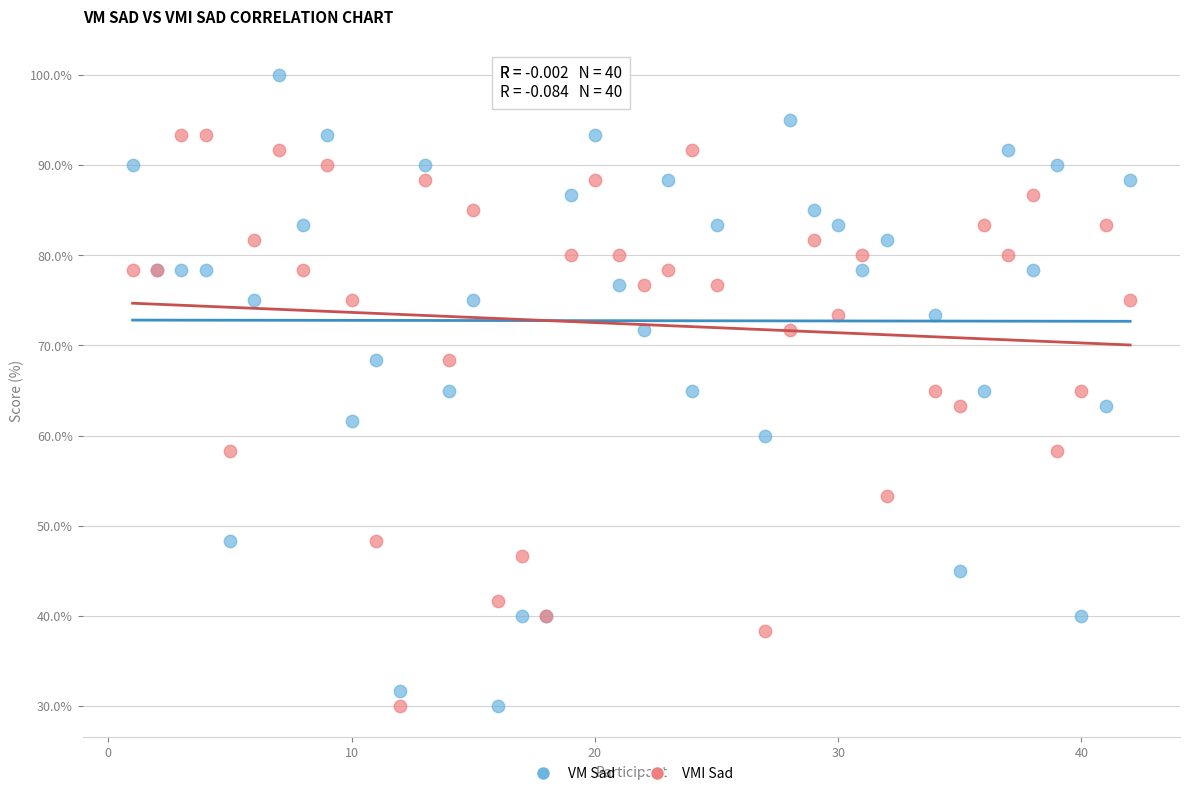

Which series has the largest Y range (max minus min)?

VM Sad